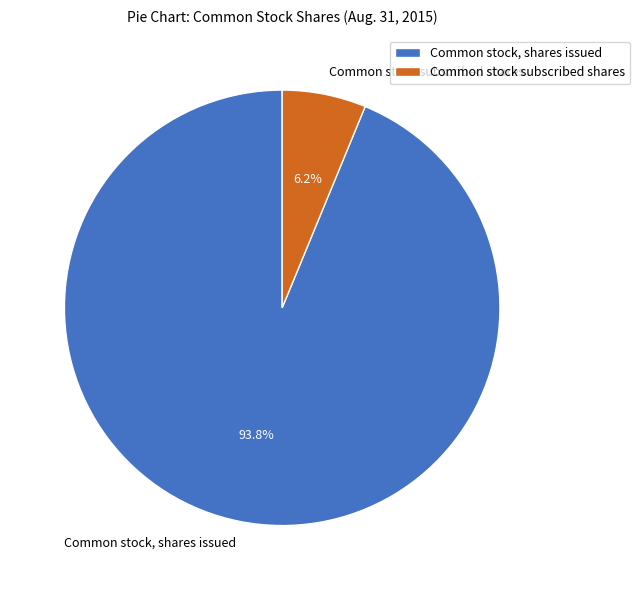

Count the number of slices in the pie.

2